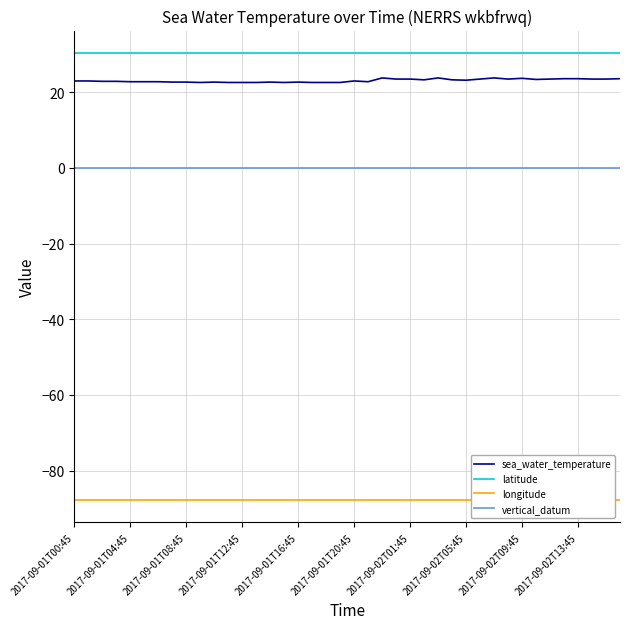

True or false: sea_water_temperature and latitude intersect in this chart.

False